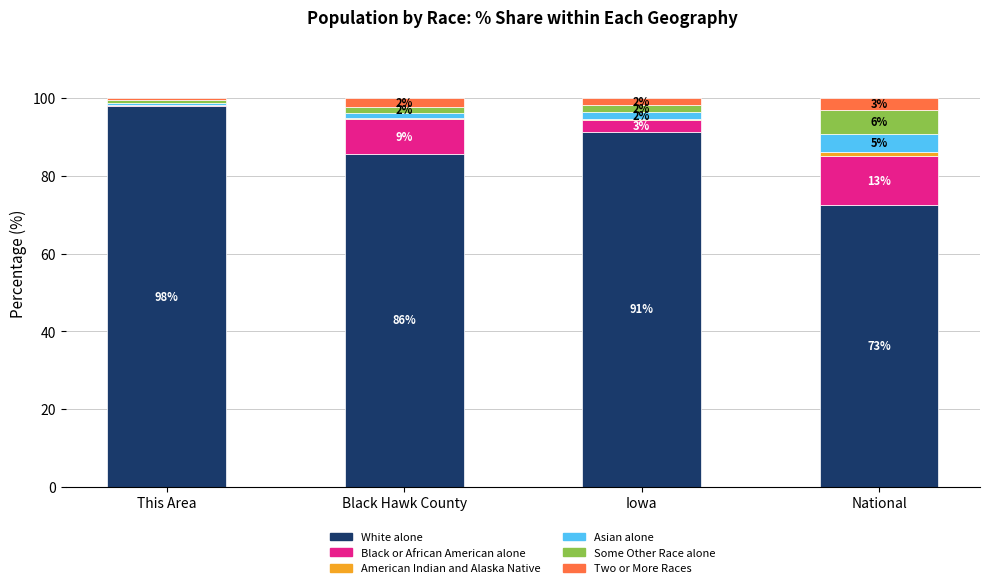

What is the label of the 1st bar from the left?

This Area